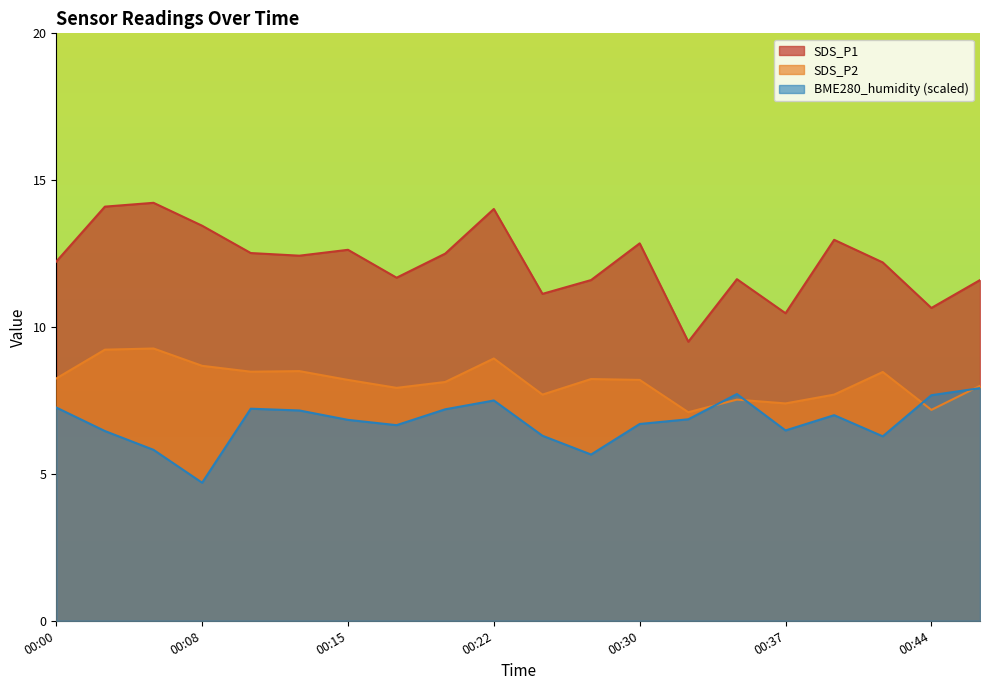

What is the approximate value of BME280_humidity at 00:35?

7.7